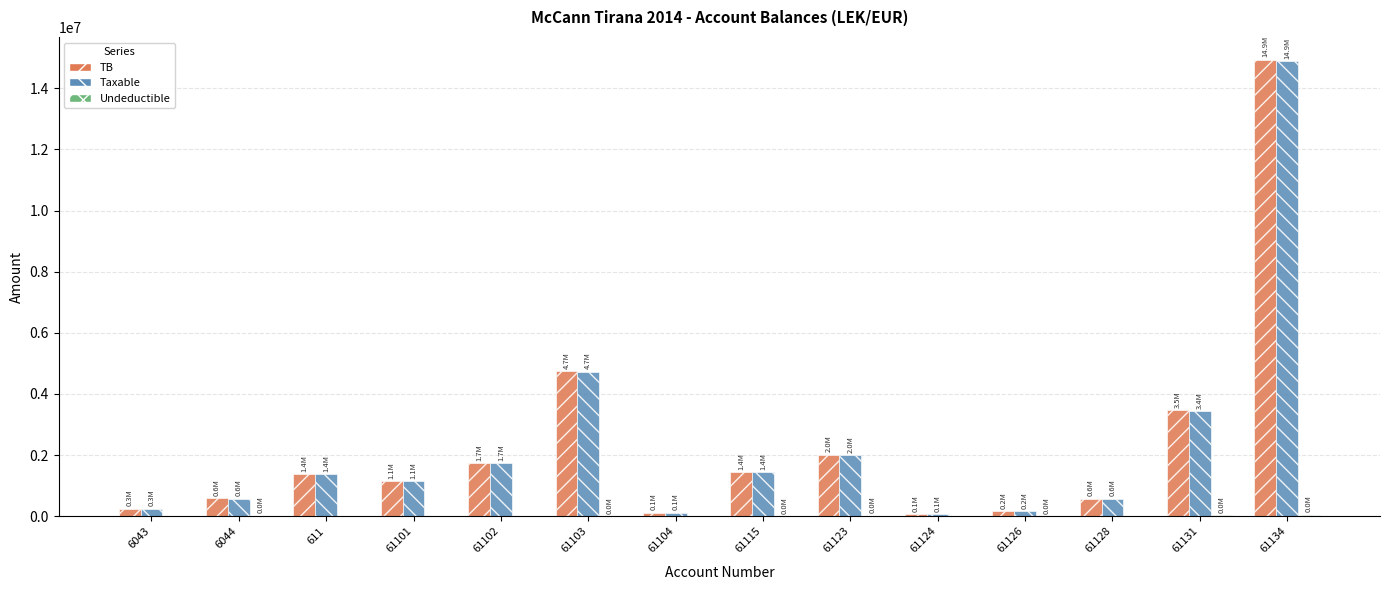

What is the maximum value for TB?

14931158.8